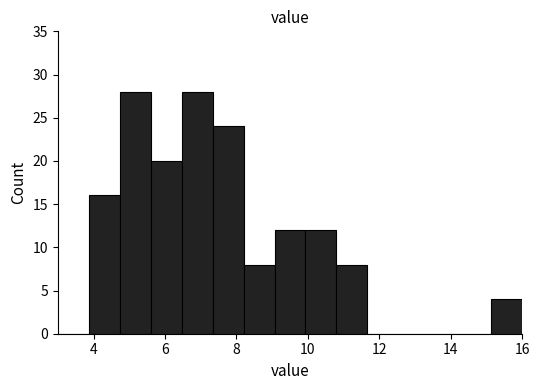

Reading left to right, transcribe this chart: for each bar, give the range it covers on the x-axis and its height. Neither the bar edges nor the heights are printed on the chart, so give them approximately, as read against the axes.

3.0 to 3.8: 0
3.8 to 4.8: 16
4.8 to 5.6: 28
5.6 to 6.4: 20
6.4 to 7.4: 28
7.4 to 8.2: 24
8.2 to 9.0: 8
9.0 to 10.0: 12
10.0 to 10.8: 12
10.8 to 11.6: 8
11.6 to 12.6: 0
12.6 to 13.4: 0
13.4 to 14.2: 0
14.2 to 15.2: 0
15.2 to 16.0: 4